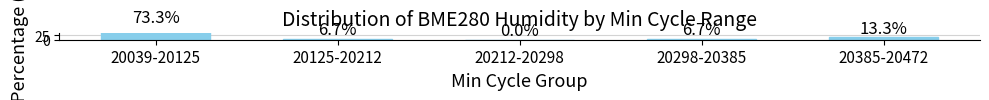

Rank the categories by value from lowest to highest.

20212-20298, 20125-20212, 20298-20385, 20385-20472, 20039-20125